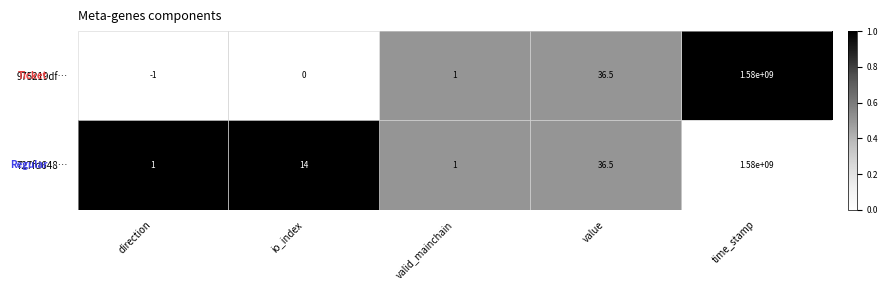

Is it true that 727fd648… equals 2232257051.8 at time_stamp?

False